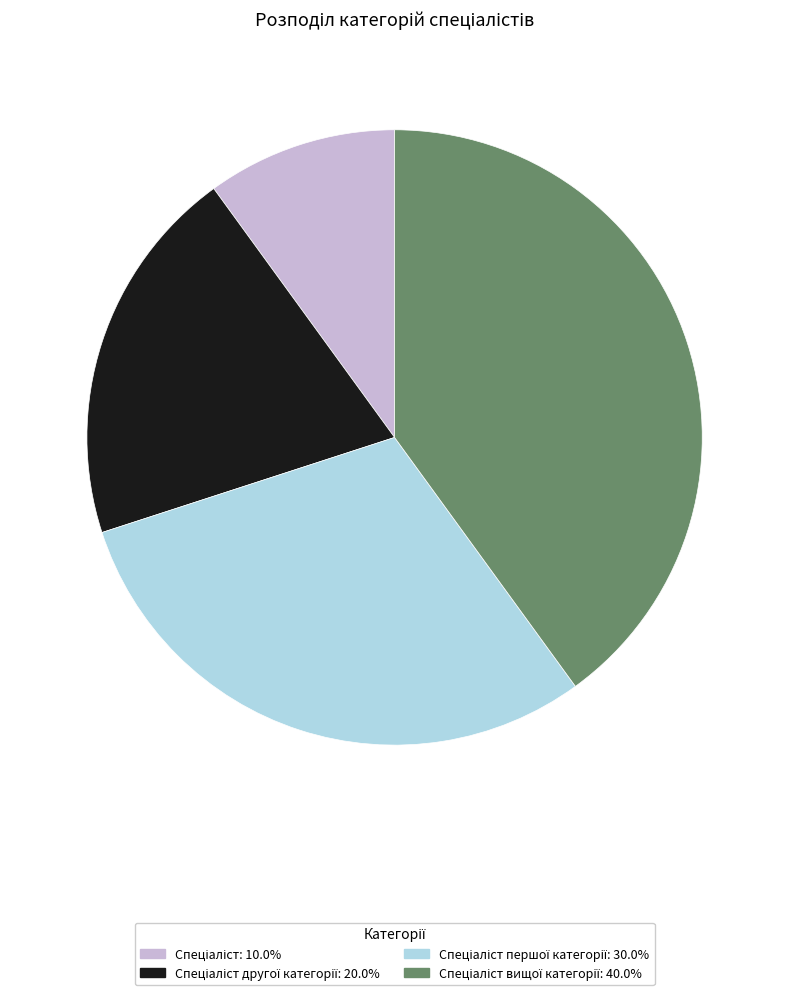

Count the number of slices in the pie.

4